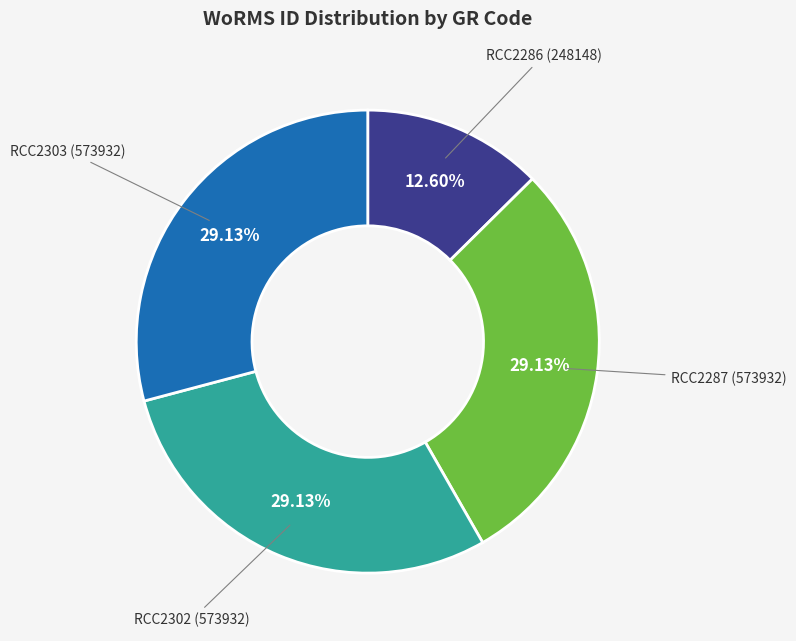

Is there a majority slice in this chart?

No